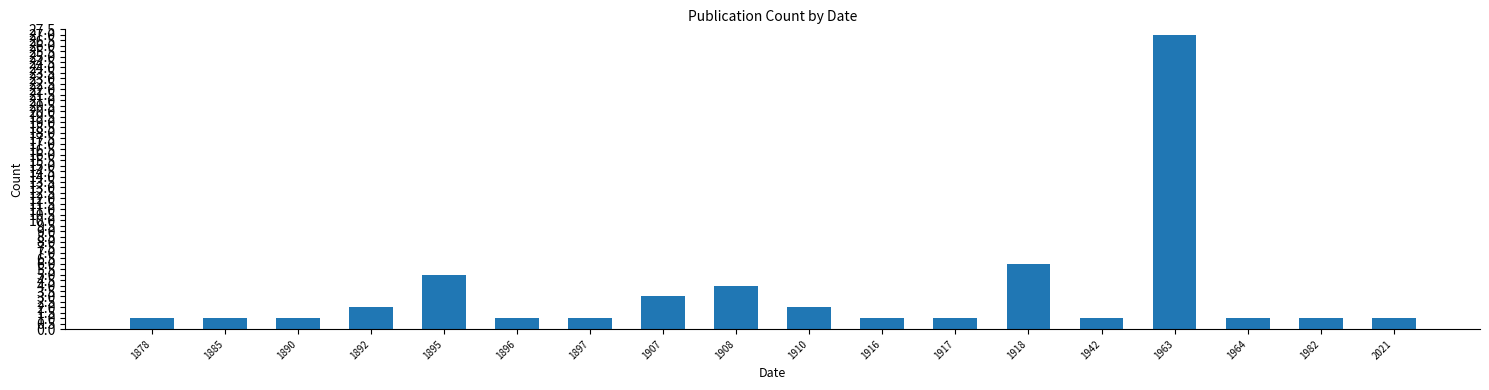

How many bars are there in total?

18